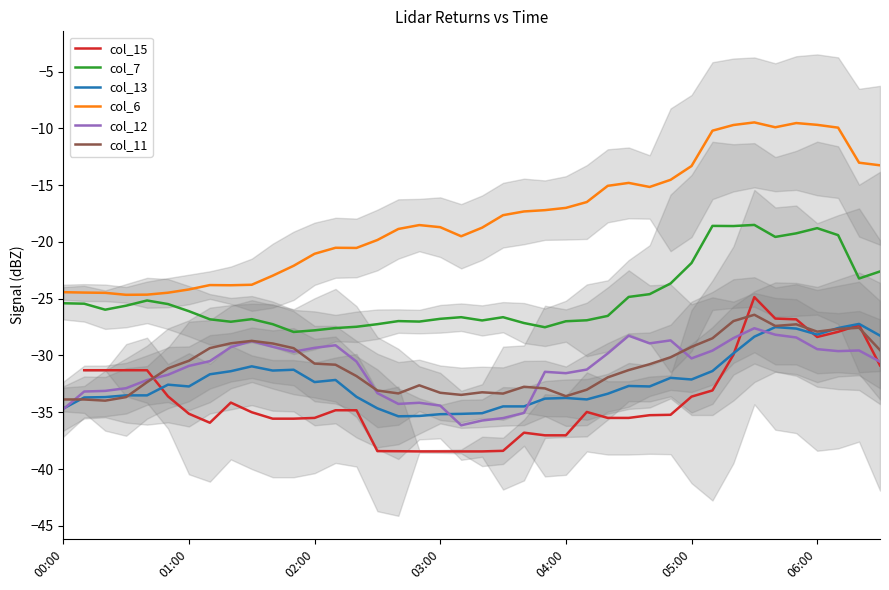

What are all the series names shown in the legend?

col_15, col_7, col_13, col_6, col_12, col_11